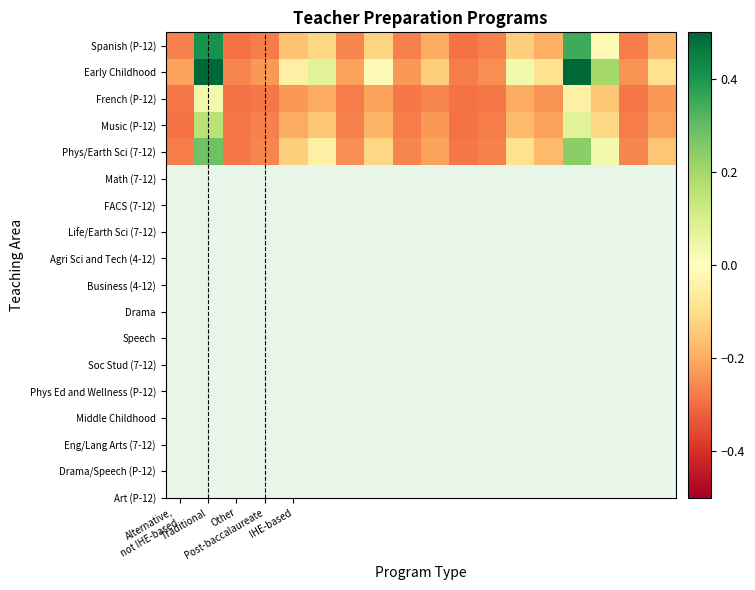

At which category does the chart reach its minimum across all series?

Other